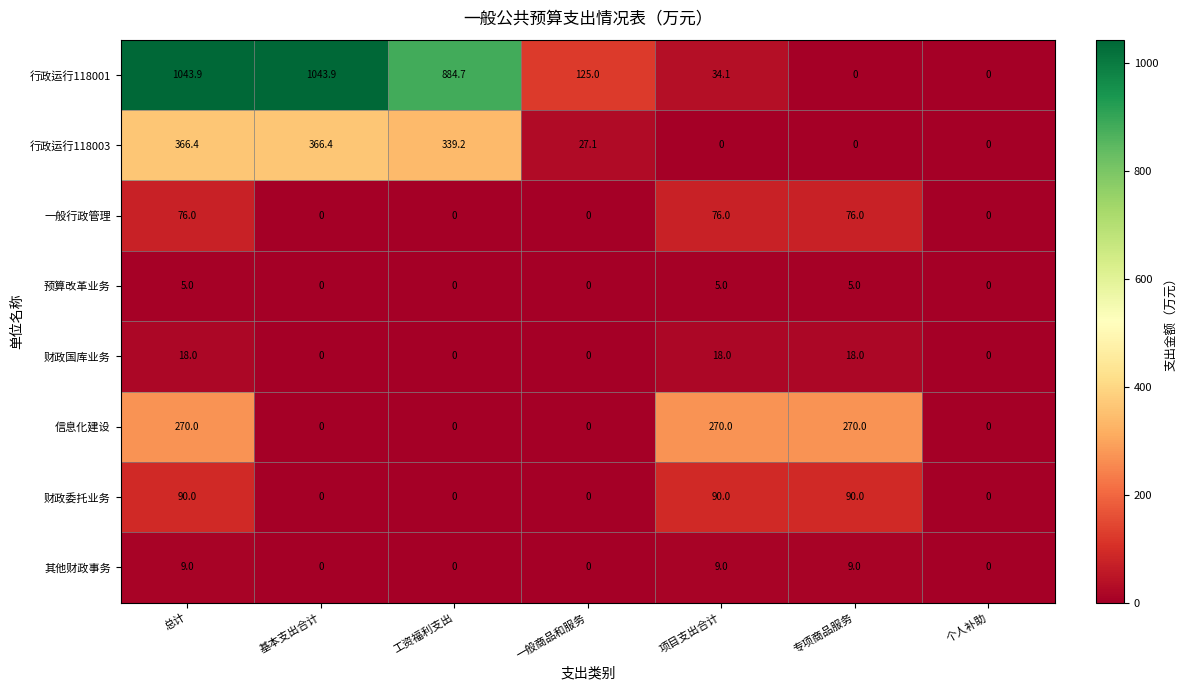

How many distinct data groups are displayed?

8